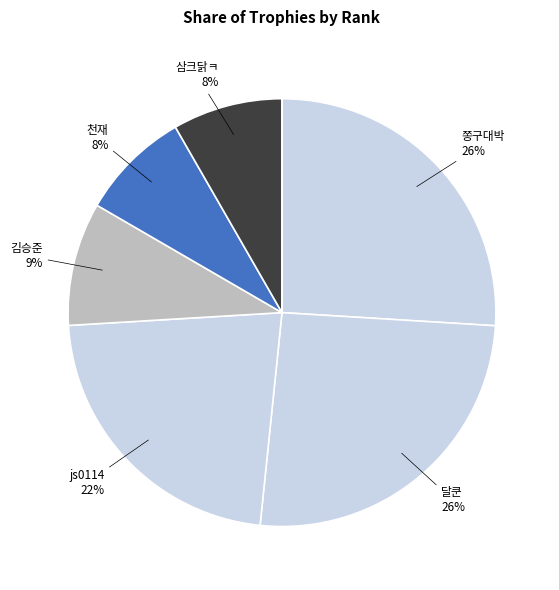

To the nearest percent, what is the average slice percentage?

14%